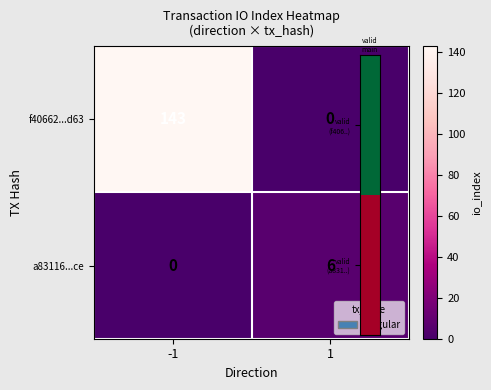

How many positive values does the a83116...ce series have?

1